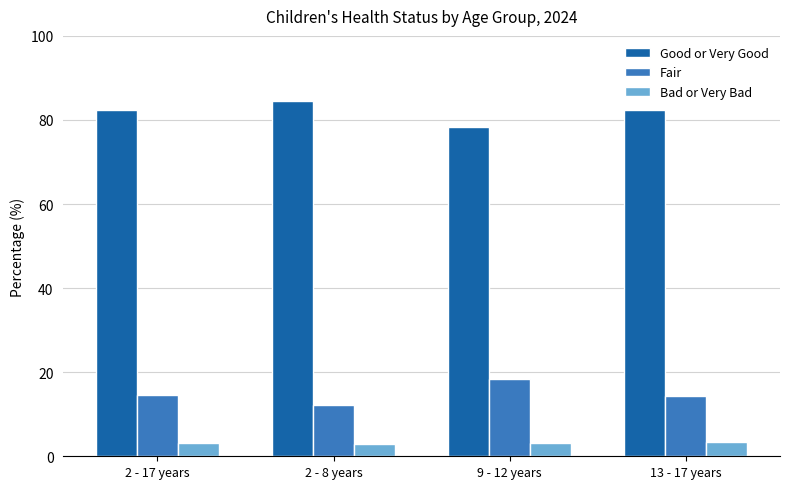

What is the spread (max minus min) of values at 2 - 8 years?

81.6